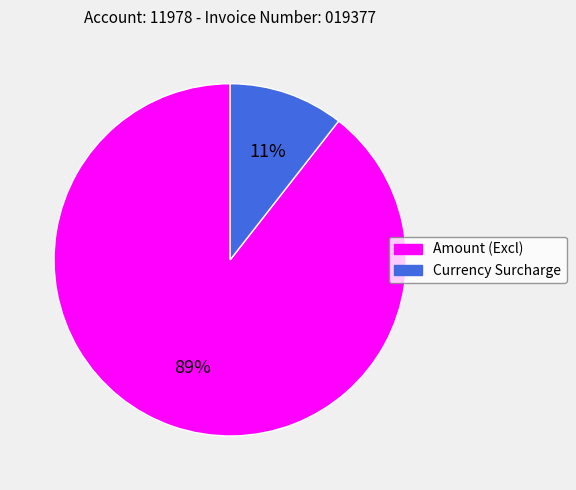

Is the sum of Amount (Excl) and Currency Surcharge greater than half?

Yes